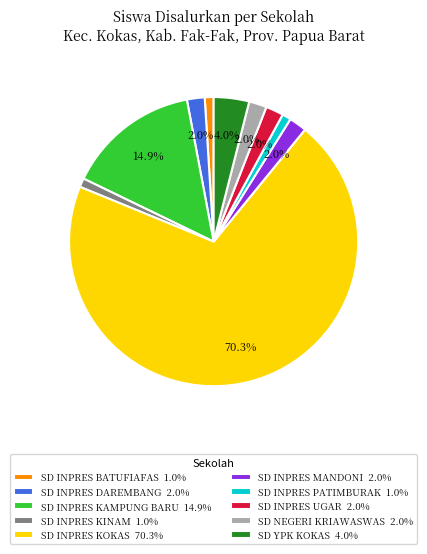

Between SD INPRES KOKAS 70.3% and SD NEGERI KRIAWASWAS 2.0%, which is larger?

SD INPRES KOKAS 70.3%